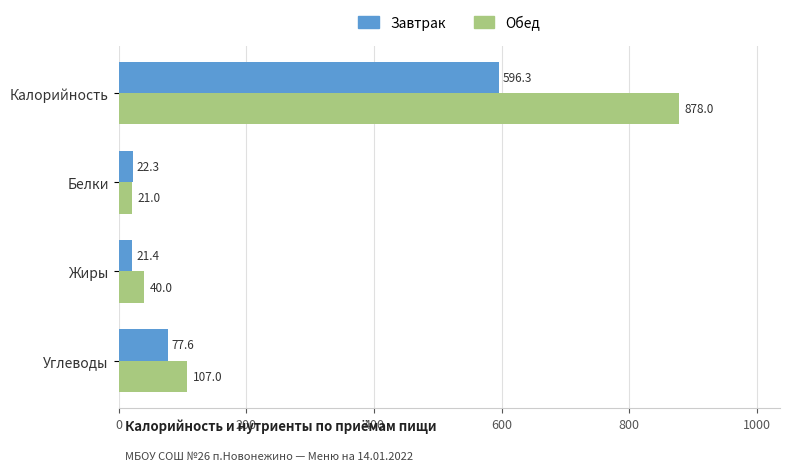

What is the sum of all Обед values?

1046.0